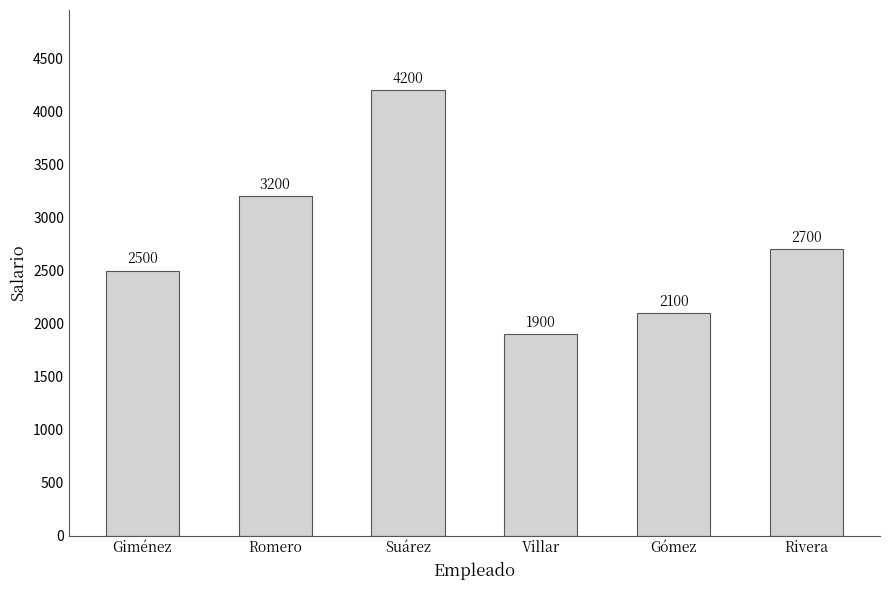

How many data points does each series have?

6